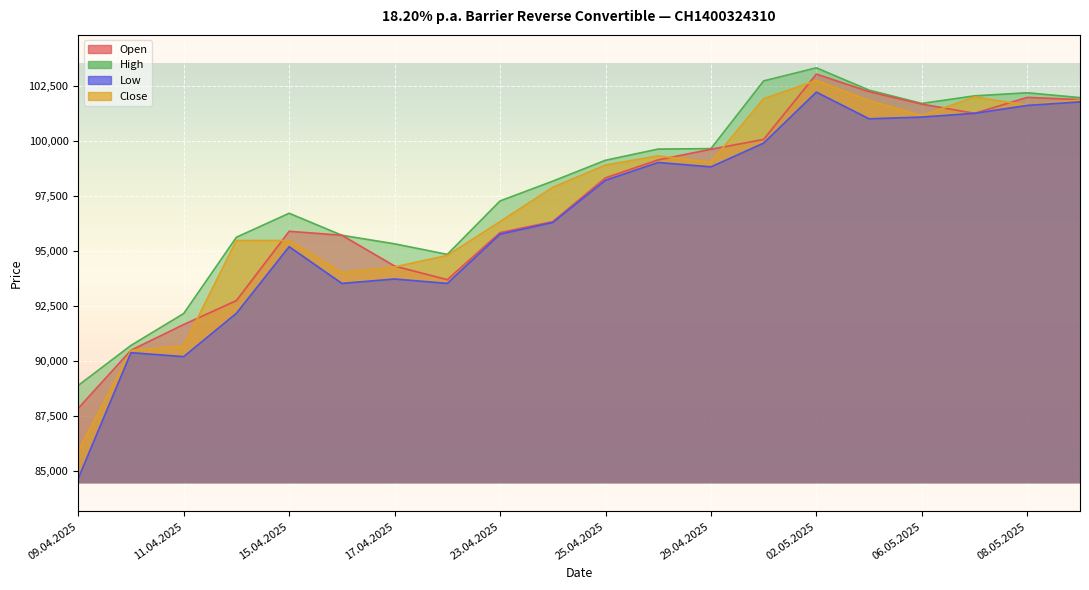

True or false: Low has more than 2 points higher than both neighbors.

True